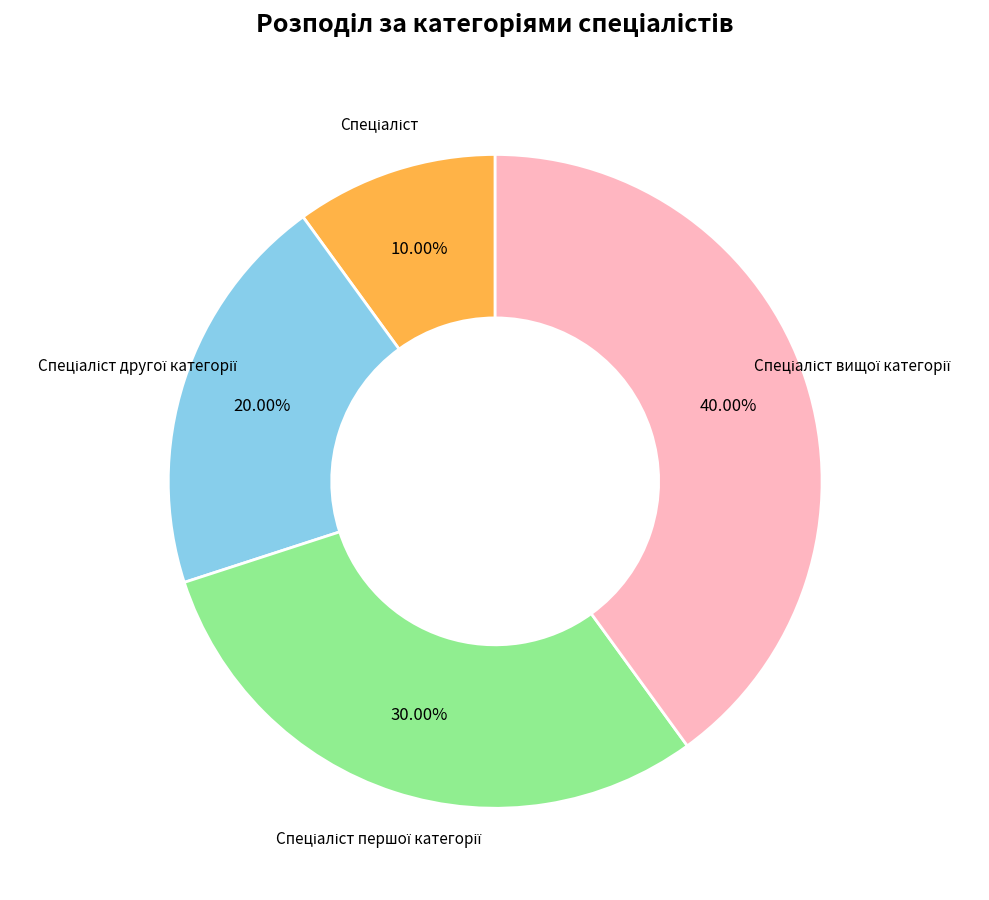

Is there any slice that represents more than half of the pie?

No